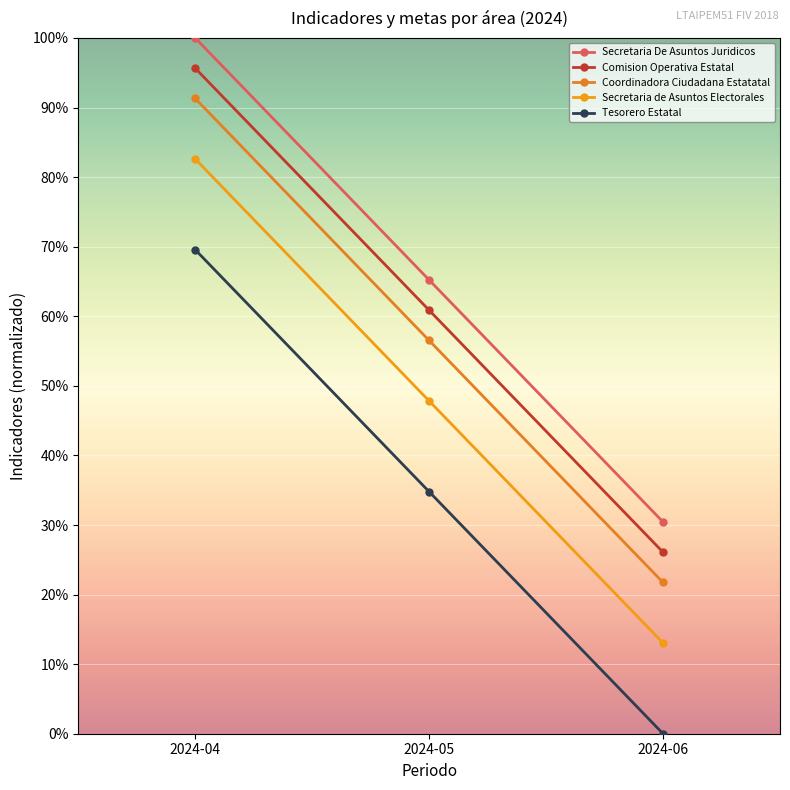

What are all the series names shown in the legend?

Secretaria De Asuntos Juridicos, Comision Operativa Estatal, Coordinadora Ciudadana Estatatal, Secretaria de Asuntos Electorales, Tesorero Estatal